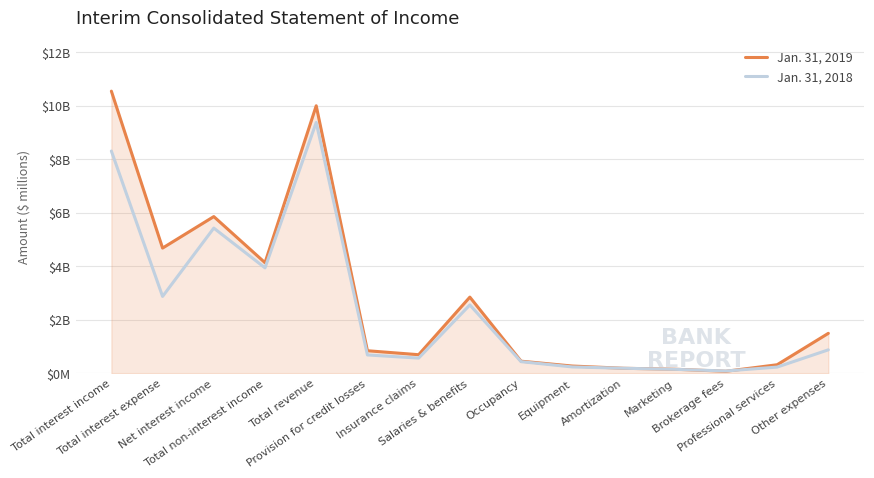

True or false: Jan. 31, 2018 and Jan. 31, 2019 intersect in this chart.

True